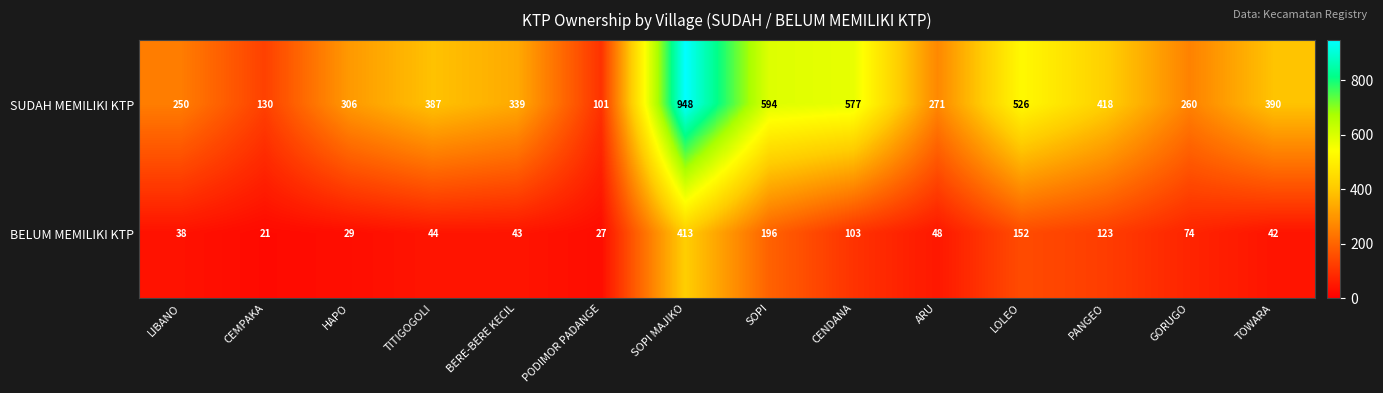

Which label corresponds to the largest value in the chart?

SOPI MAJIKO